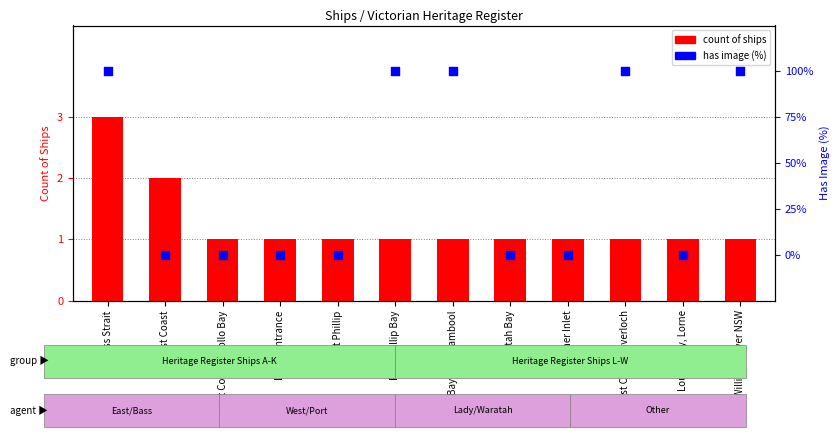

Which series has the largest total across all categories?

has image (%)